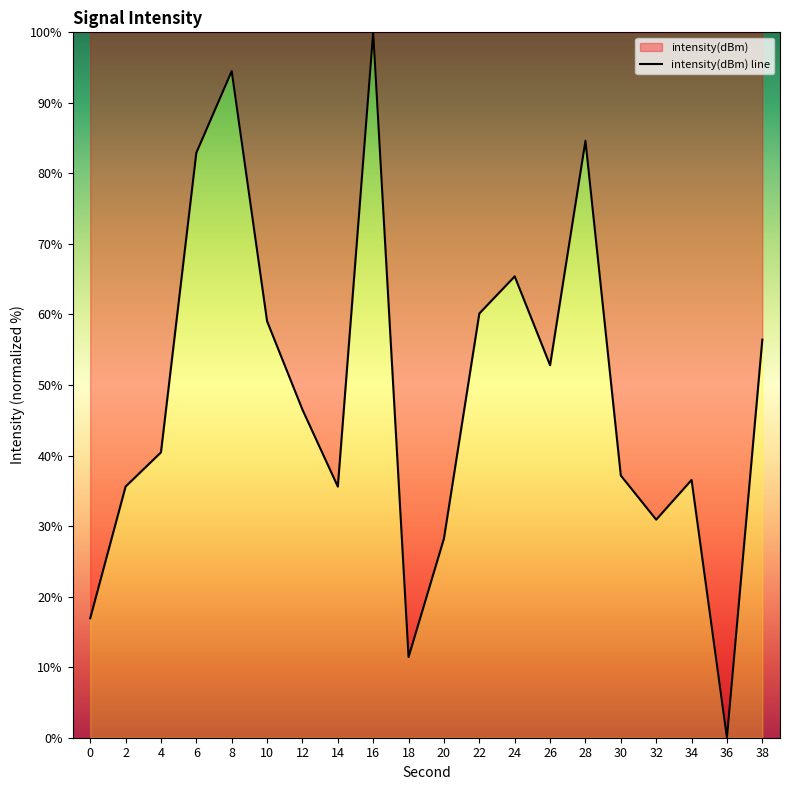

Read the value at 28.

84.6